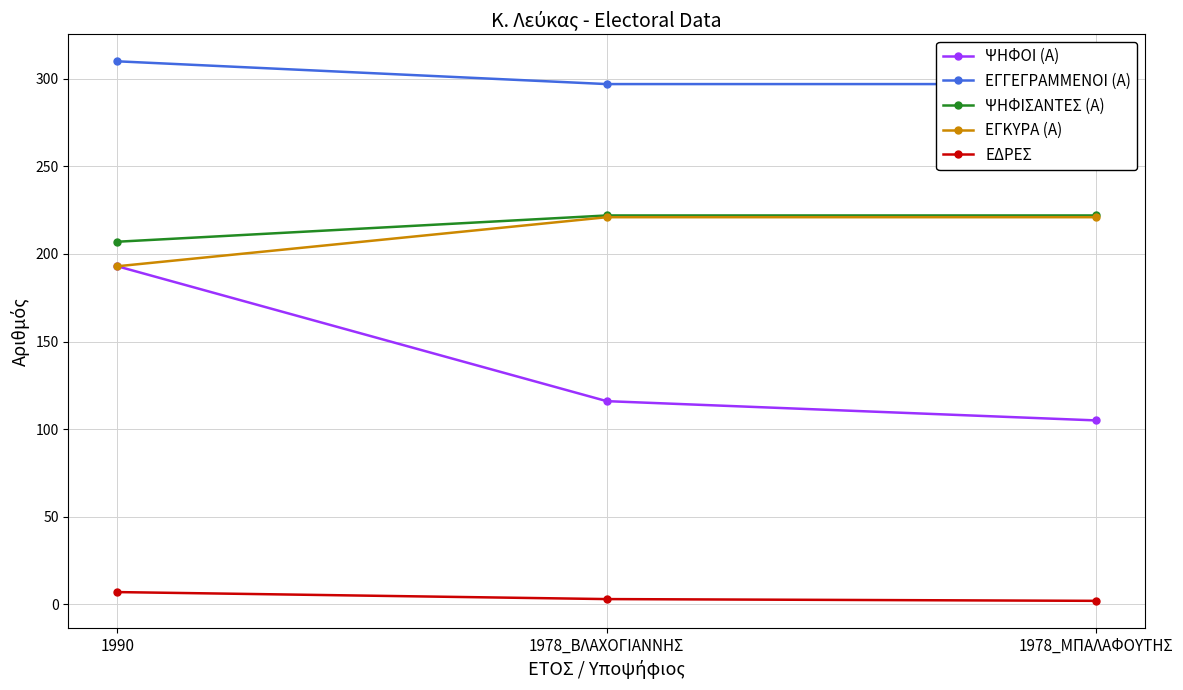

Which has a higher value, 1990 or 1978_ΜΠΑΛΑΦΟΥΤΗΣ?

1990